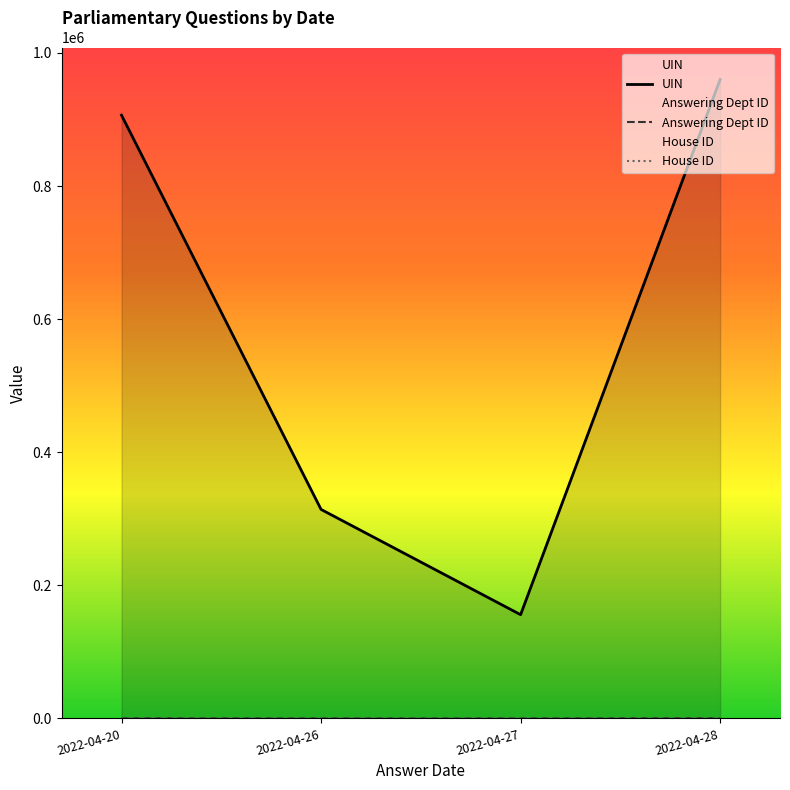

At which category is the sum across all series the highest?

2022-04-28